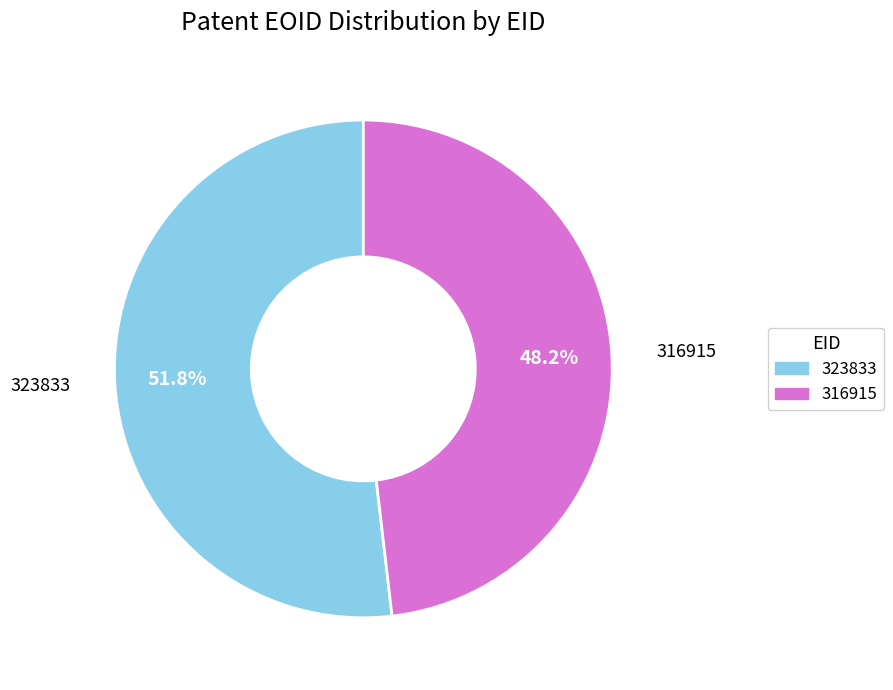

To the nearest percent, what is the average slice percentage?

50%